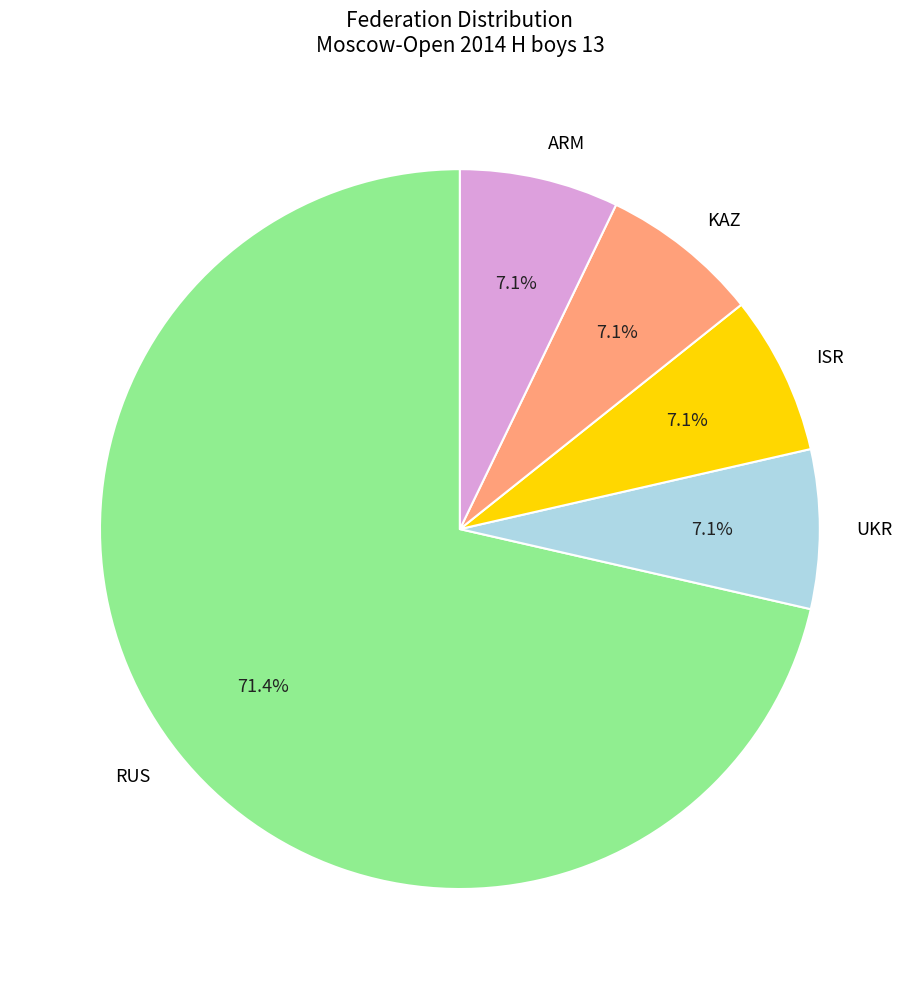

Does RUS represent more than half of the total?

Yes